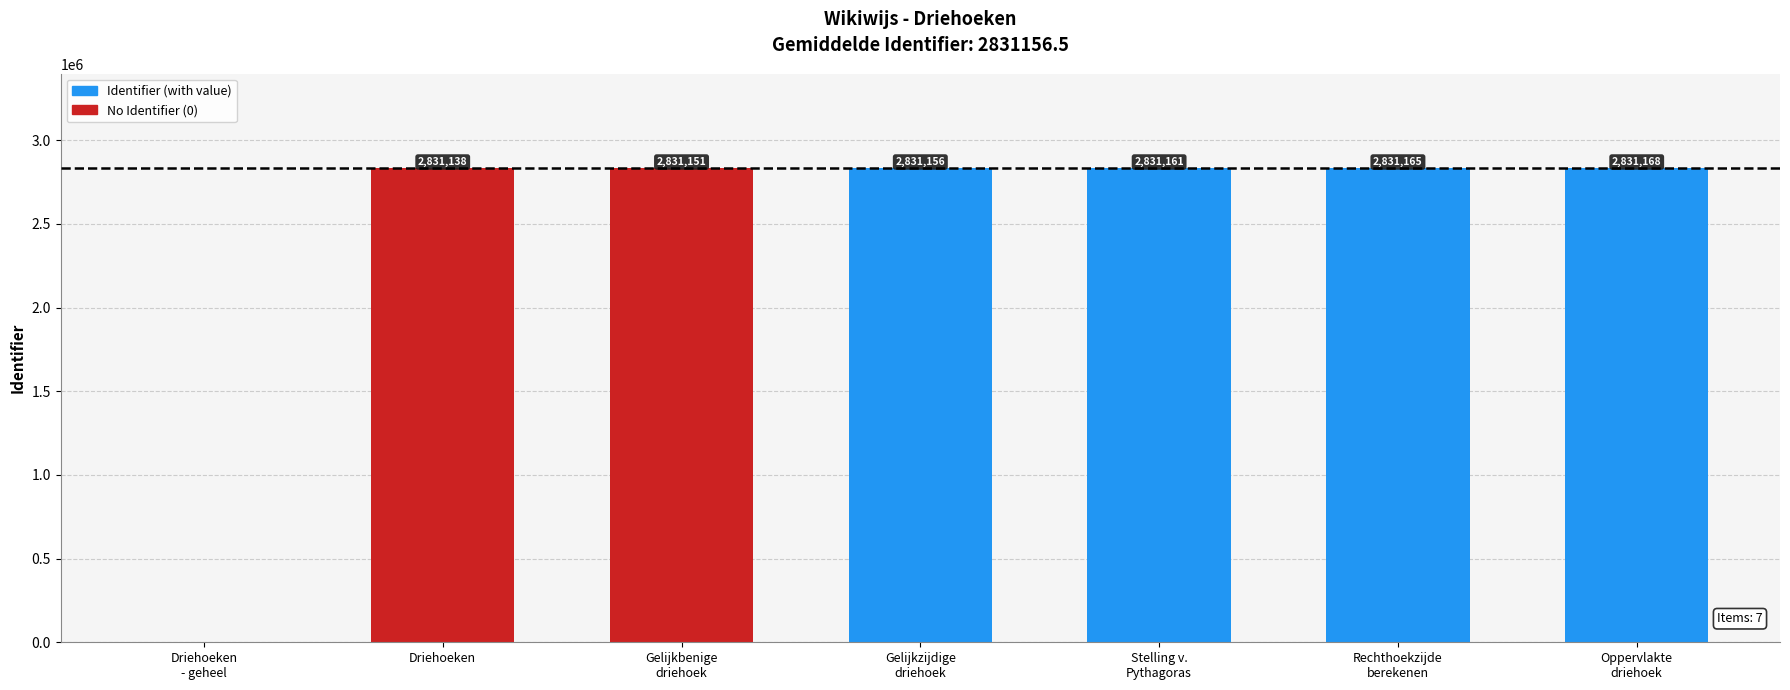

Where is the data nearest to the value 1415584?

Driehoeken